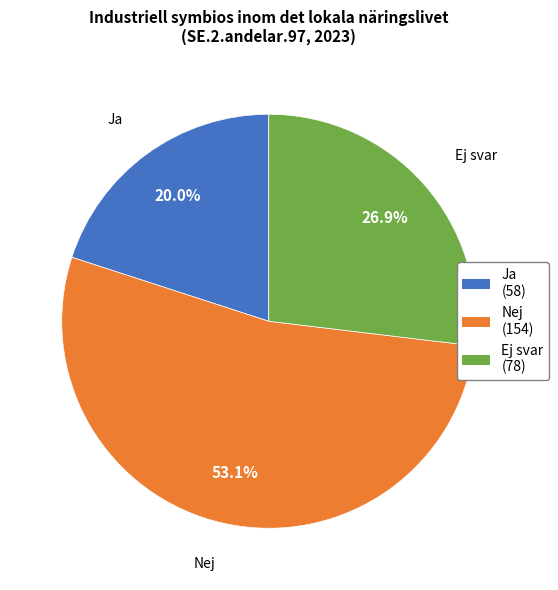

The Ej svar slice represents 27% of the pie. True or false?

True